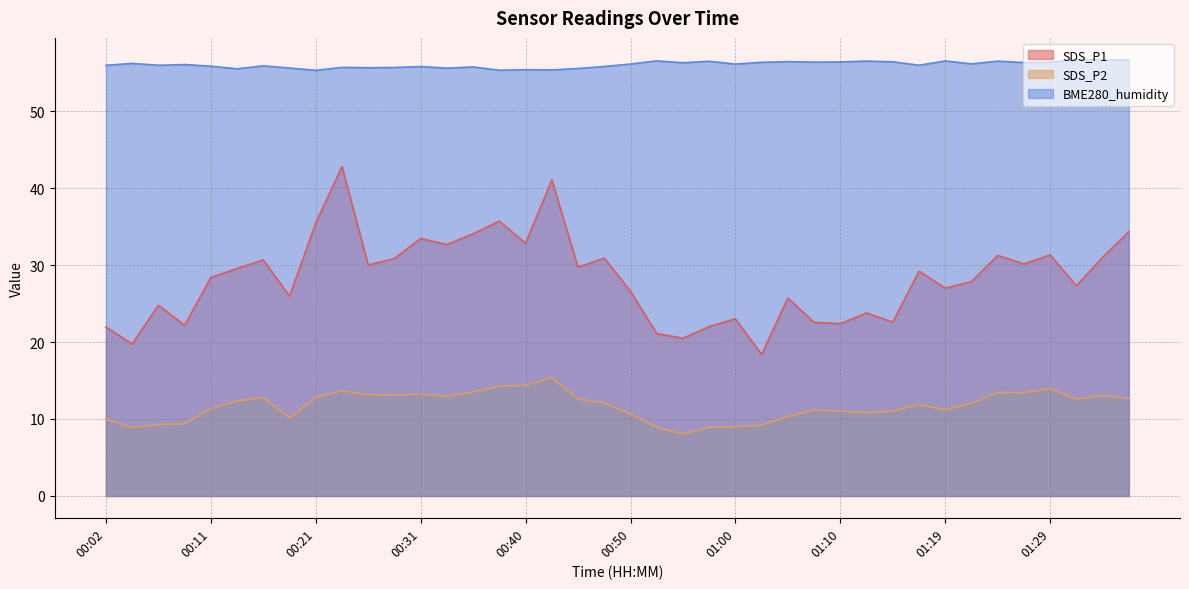

Where does the BME280_humidity series first go above 56?

00:04